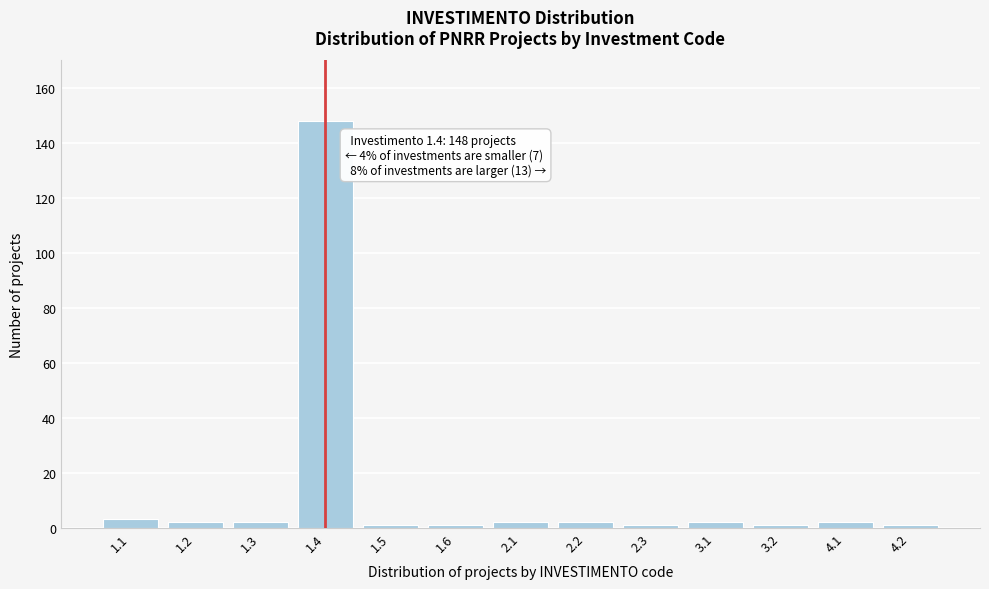

Reading right to left, transcribe all the data shown in this chart.

1	2	1	2	1	2	2	1	1	148	2	2	3